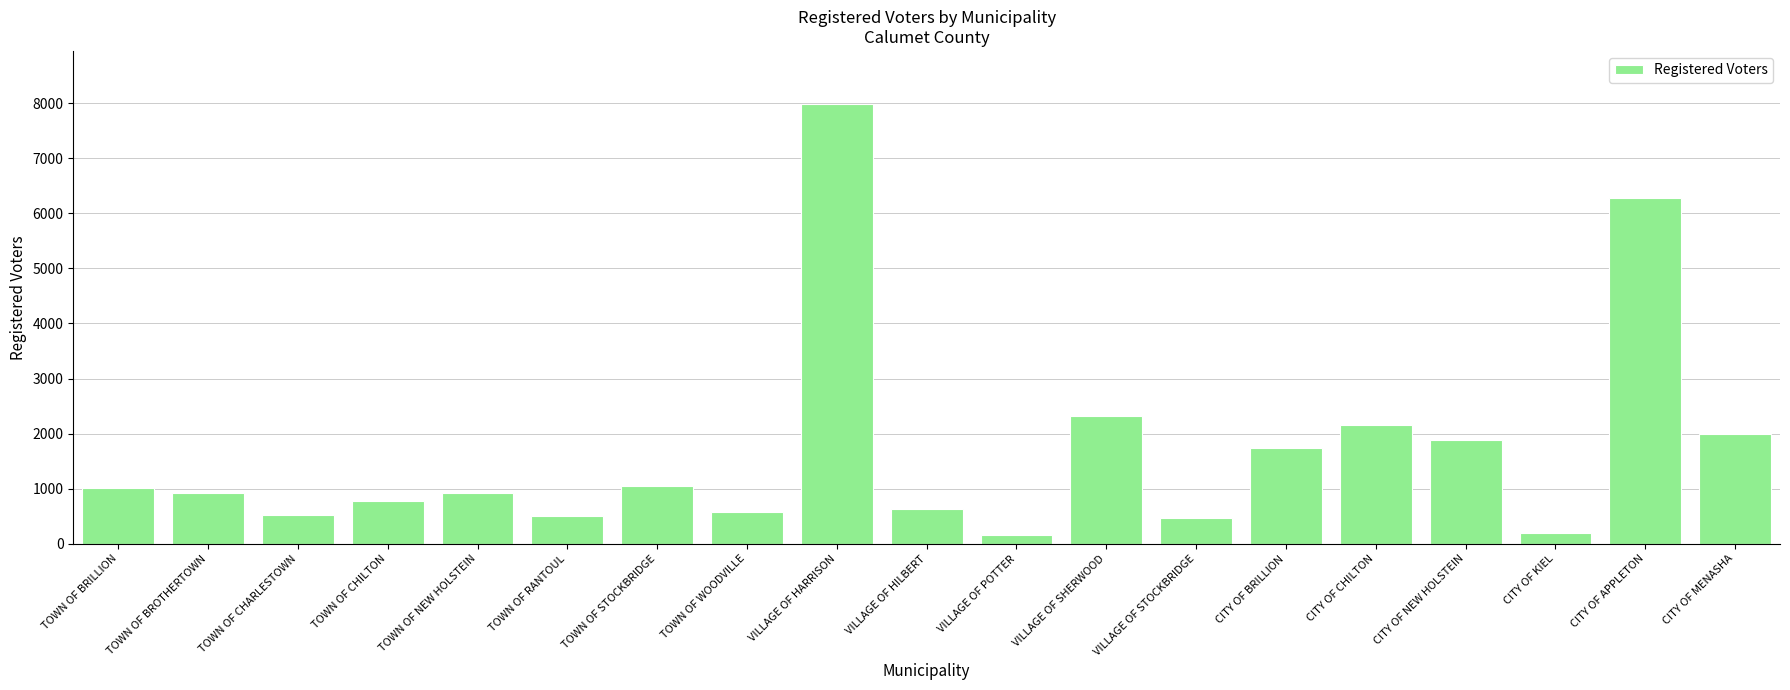

What is the label of the 16th bar from the right?

TOWN OF CHILTON